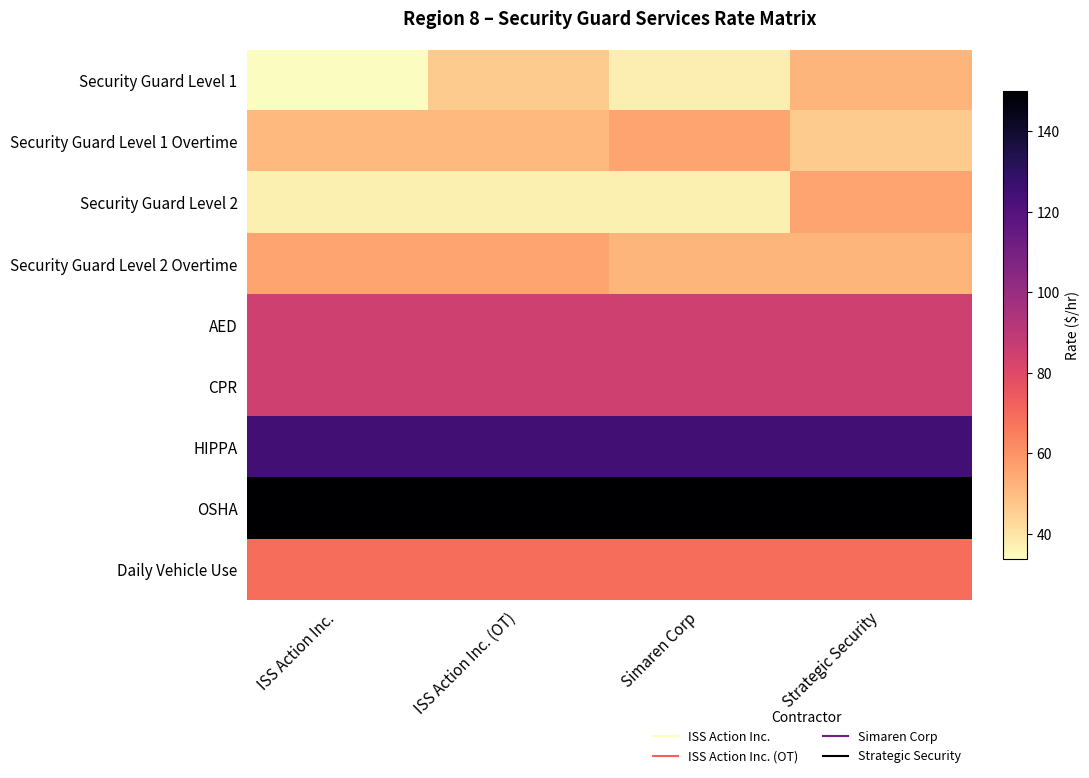

Between ISS Action Inc. and Strategic Security, which is larger?

Strategic Security